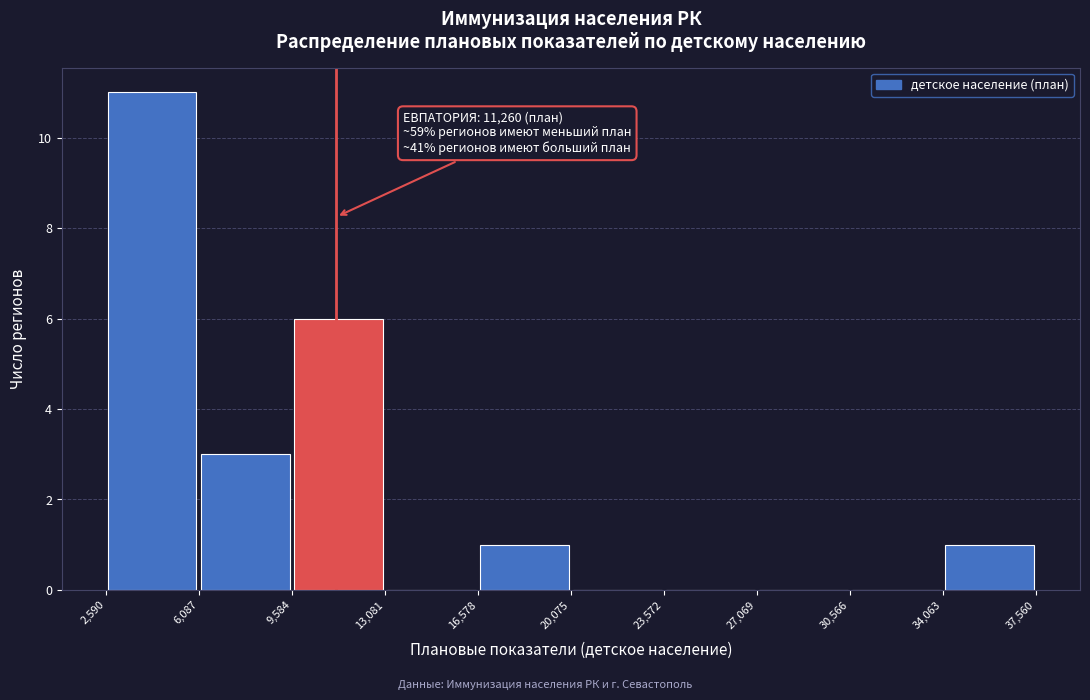

Over which range of the x-axis is the bar tallest?

2,590 to 6,087